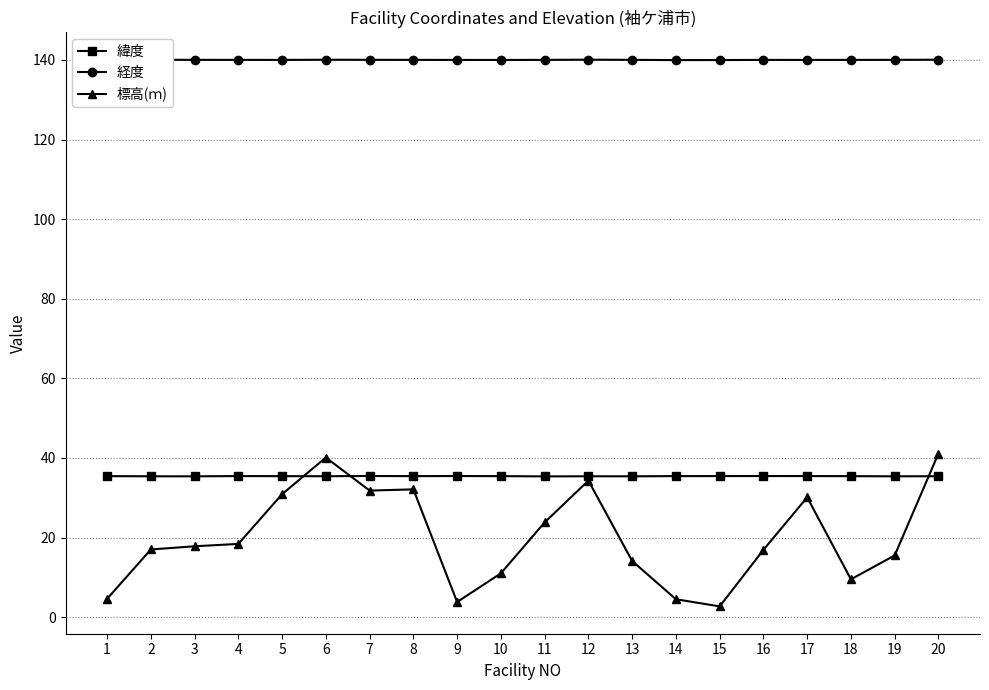

Count the 緯度 values in the range 35 to 36.

20